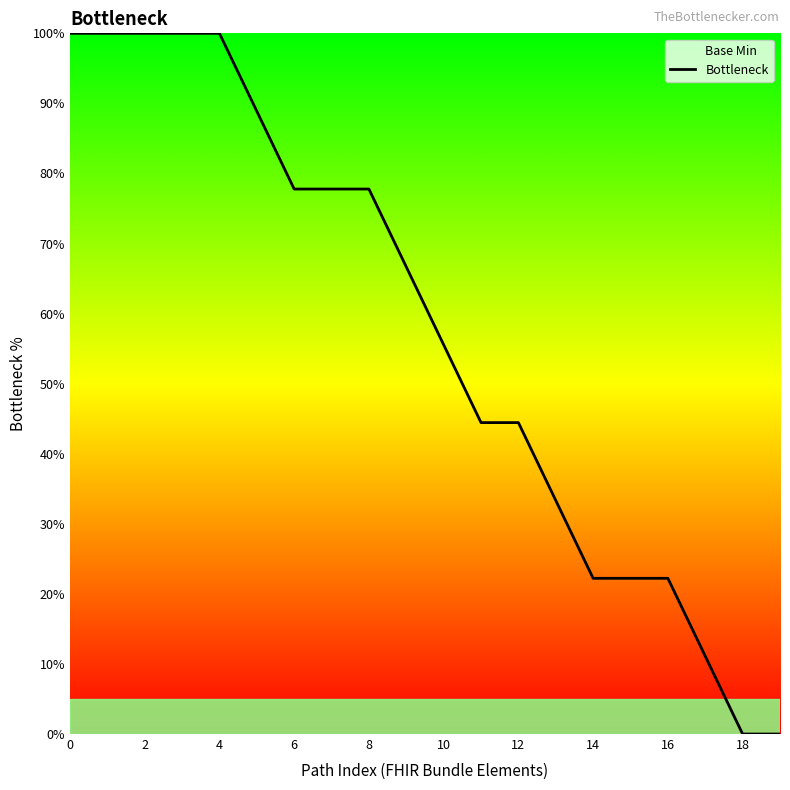

Reading left to right, extract all data points from this chart.

100.0	100.0	100.0	100.0	100.0	88.9	77.8	77.8	77.8	66.7	55.6	44.4	44.4	33.3	22.2	22.2	22.2	11.1	0.0	0.0